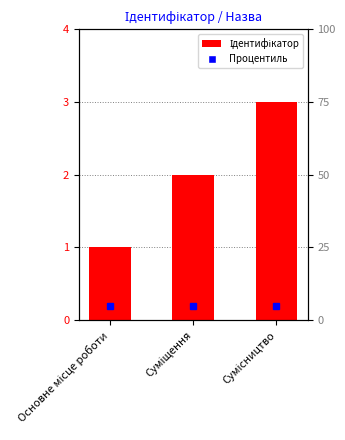

Is it true that the value at Основне місце роботи is 1?

True